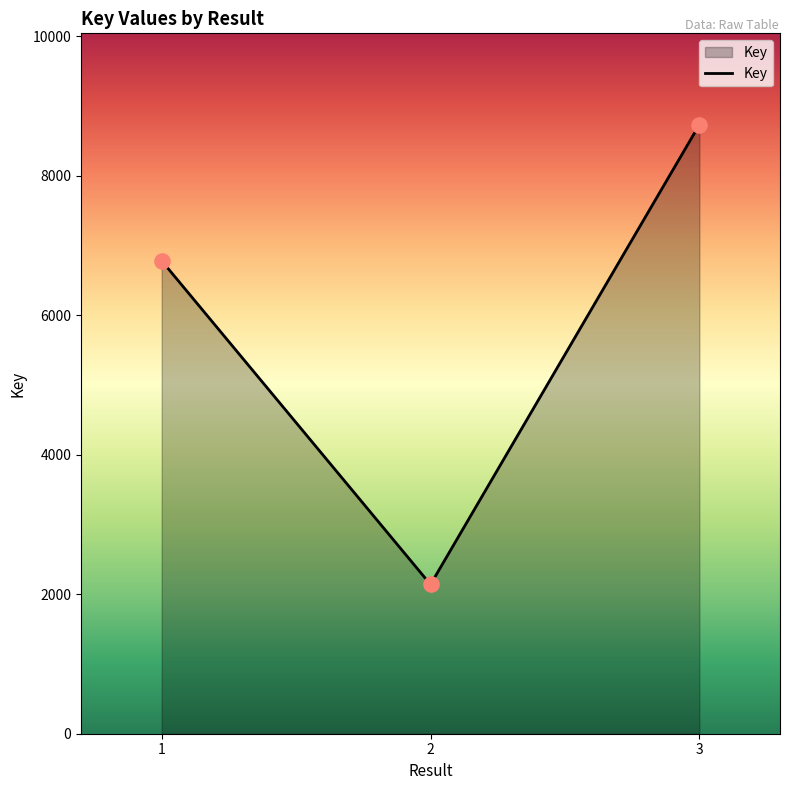

What is the change in value from 1 to 2?

-4640